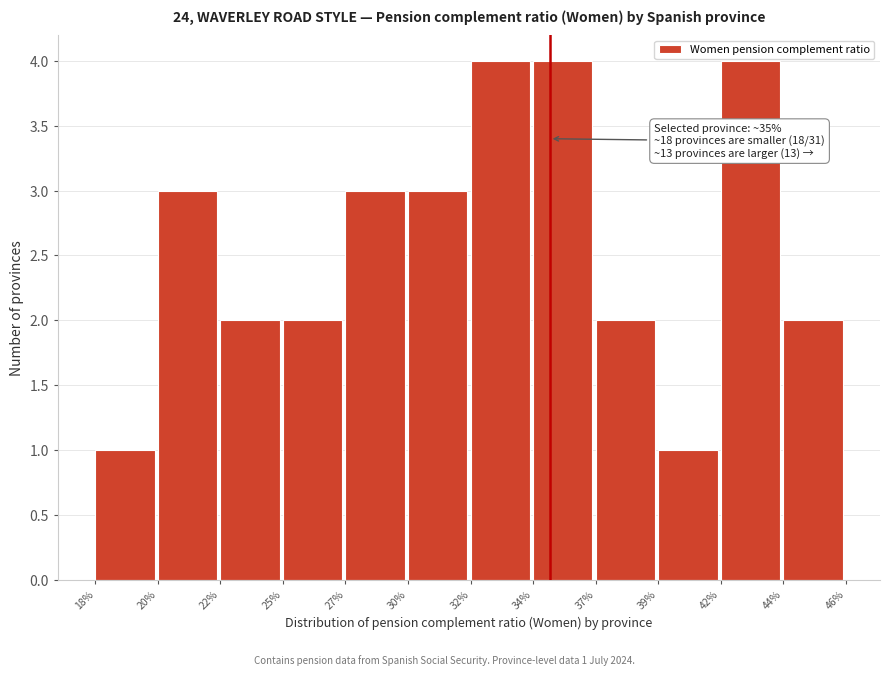

Reading right to left, transcribe all the data shown in this chart.

2	4	1	2	4	4	3	3	2	2	3	1